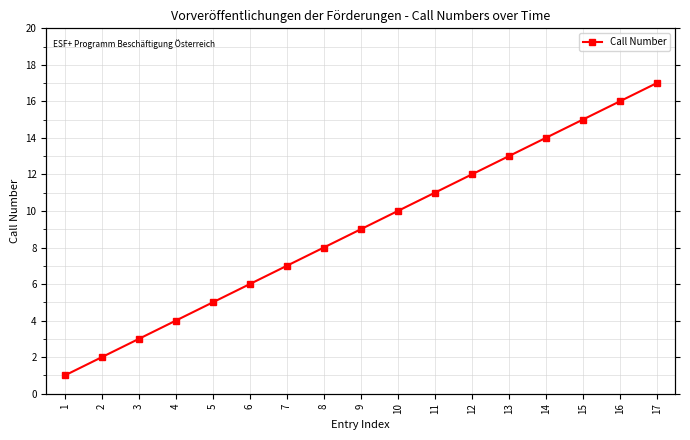

Rank the categories by value from highest to lowest.

17, 16, 15, 14, 13, 12, 11, 10, 9, 8, 7, 6, 5, 4, 3, 2, 1